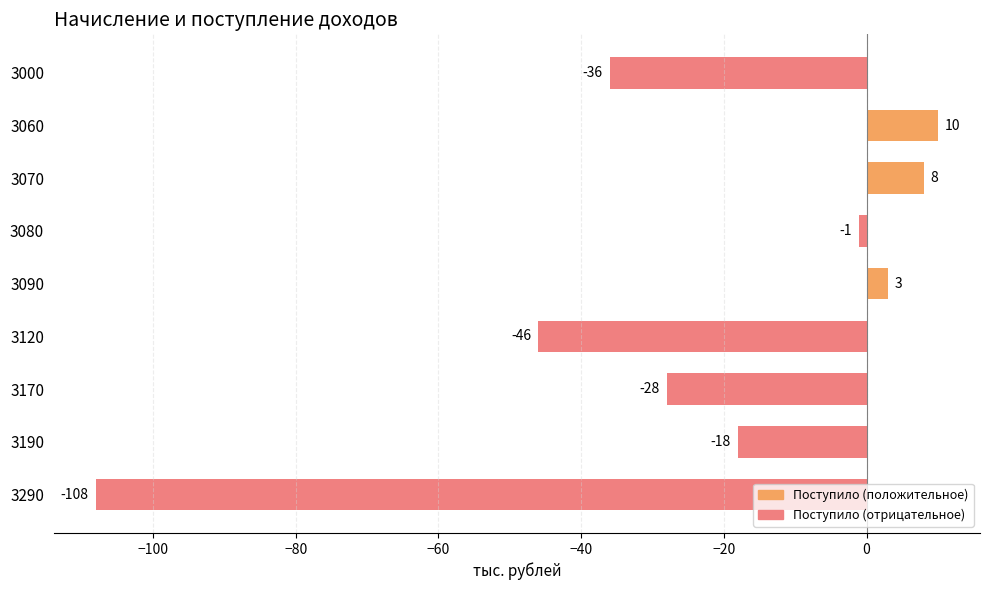

List the labels in order of value, largest first.

3060, 3070, 3090, 3080, 3190, 3170, 3000, 3120, 3290